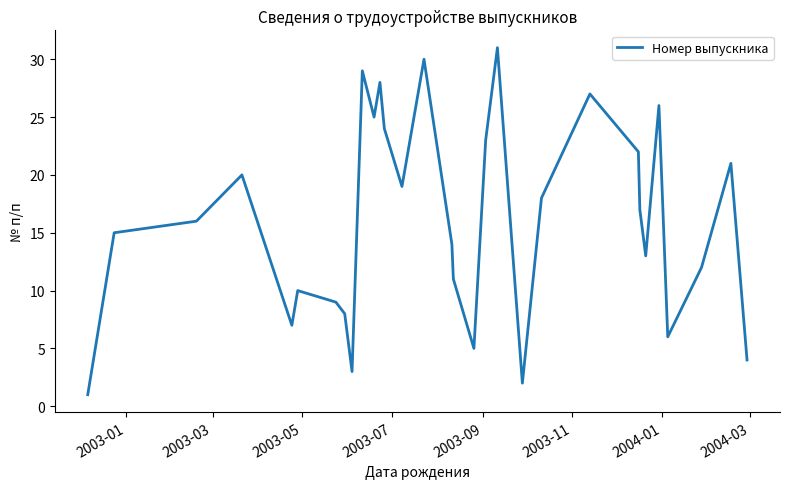

What is the smallest value displayed?

1